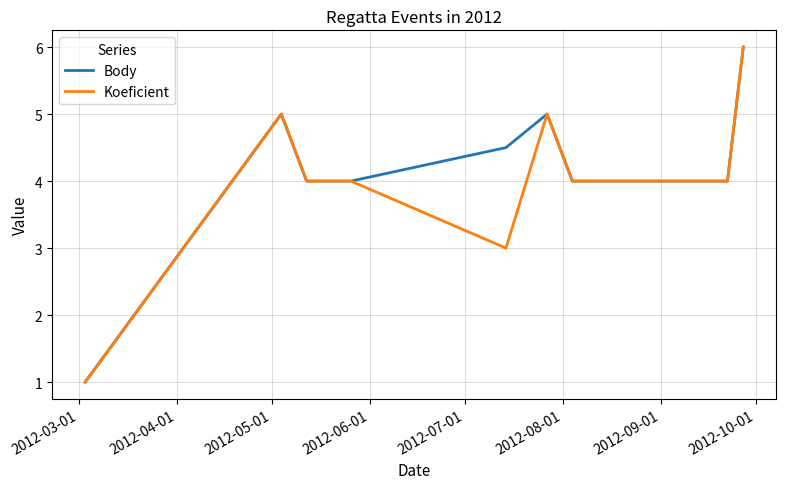

What is the average value of the Body series?

4.2